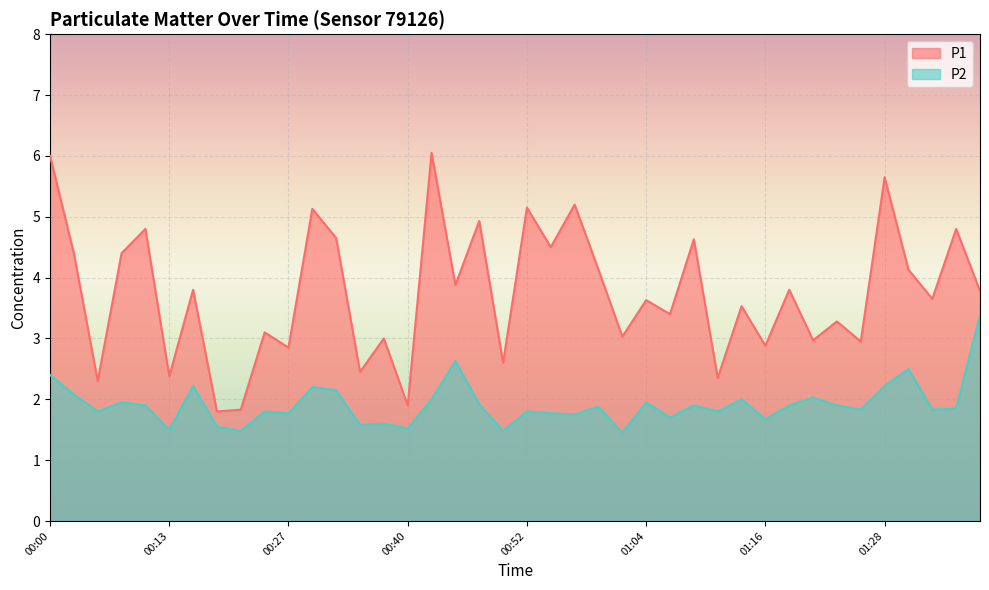

What is the average value of the P2 series?

1.9